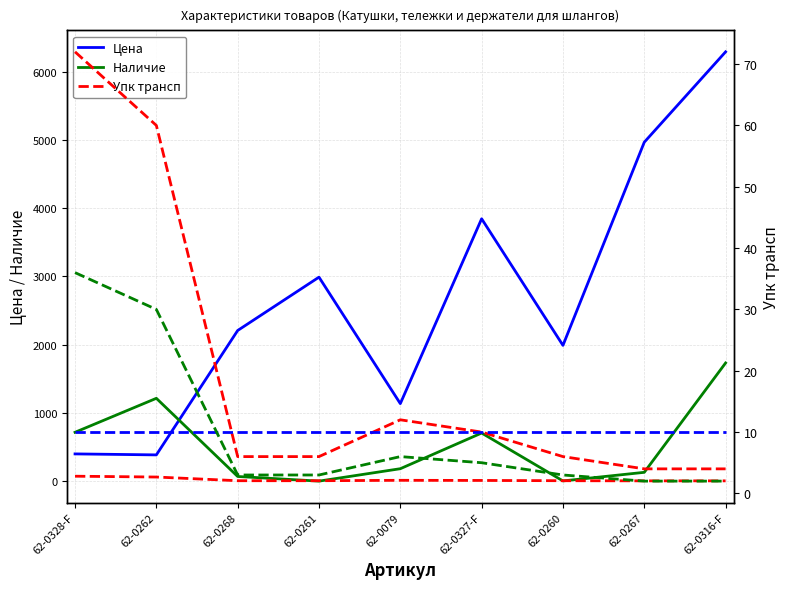

What is the difference between the highest and lowest values at 62-0260?

1987.0